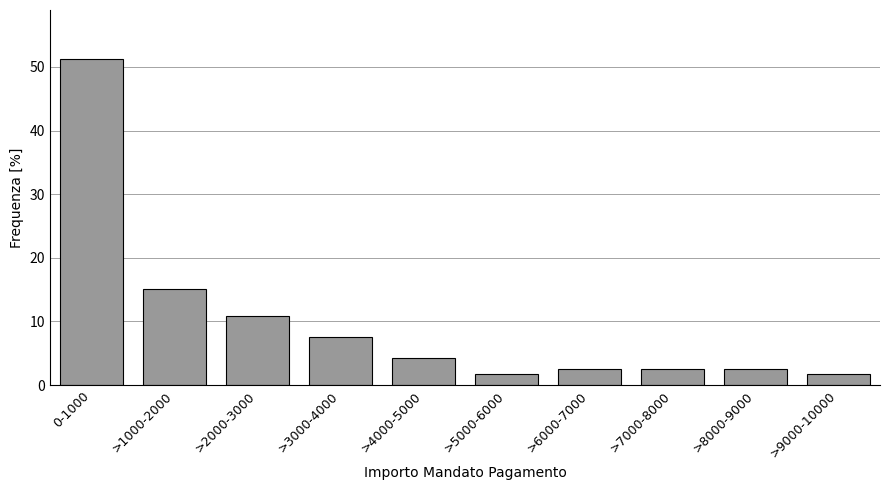

Reading left to right, what are all the values shown in this chart?

51.3	15.1	10.9	7.6	4.2	1.7	2.5	2.5	2.5	1.7